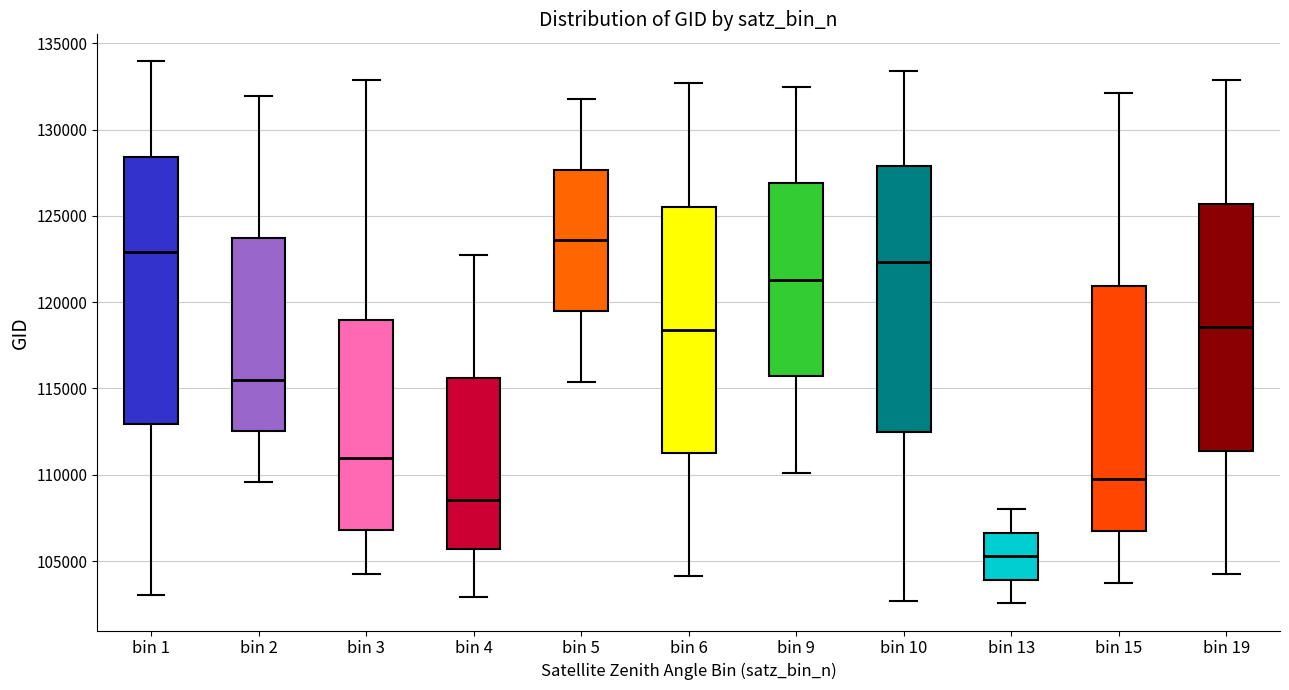

Where does the median line of the box for bin 3 sit on the y-axis? The values are not printed on the chart, so give them approximately, as read against the axis.

111000